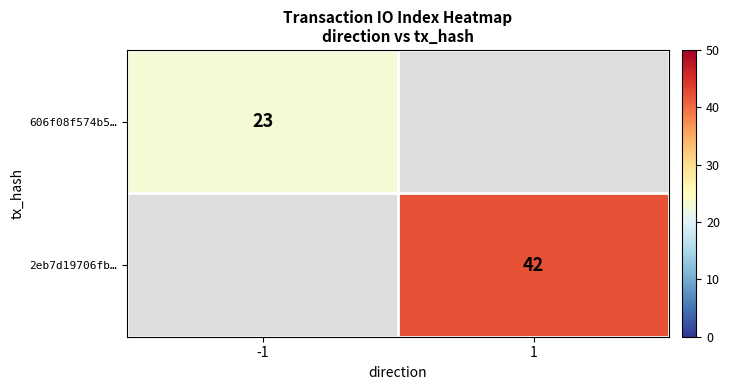

Is the value of 606f08f574b5… at -1 greater than the value of 2eb7d19706fb… at 1?

No